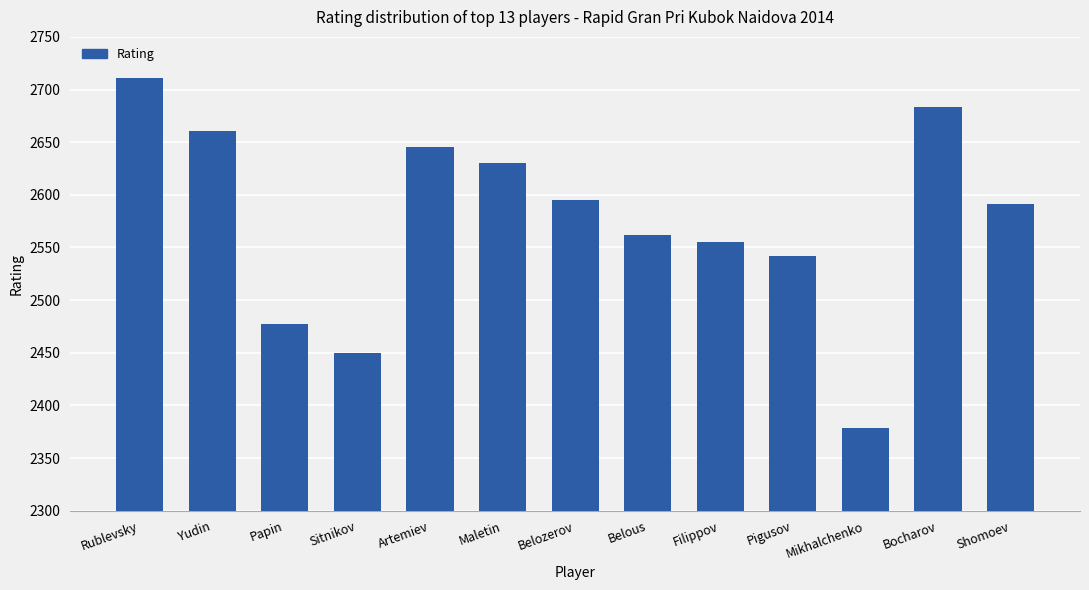

Is it true that the value at Filippov is 1780?

False